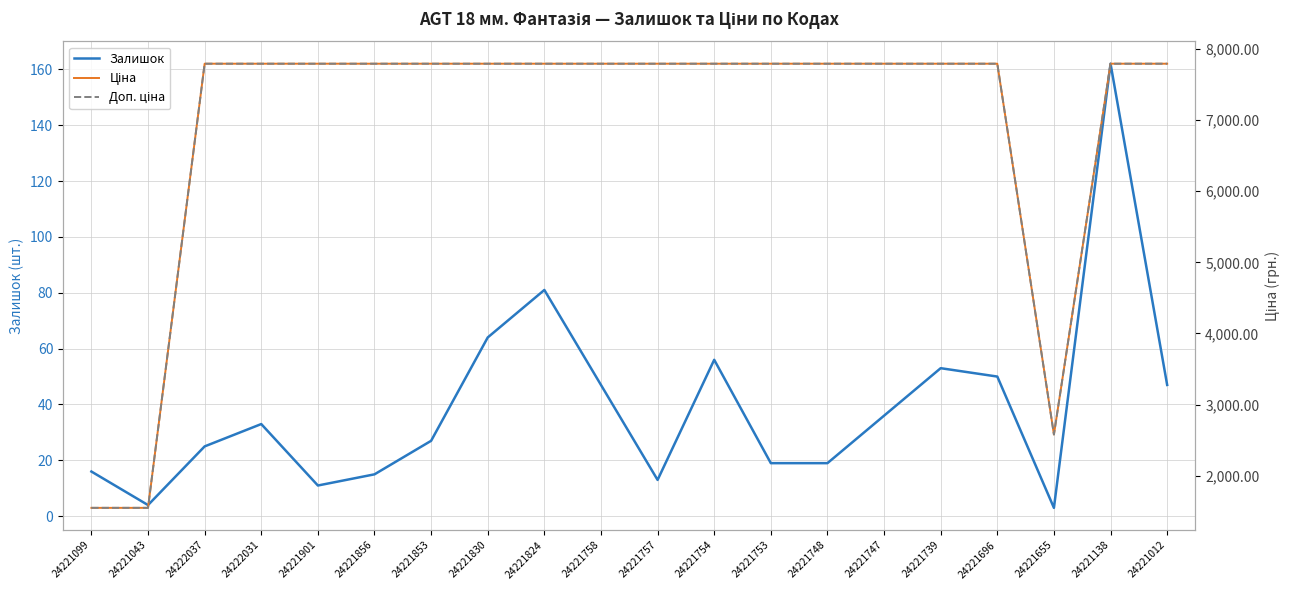

Which label corresponds to the largest value in the chart?

24222037